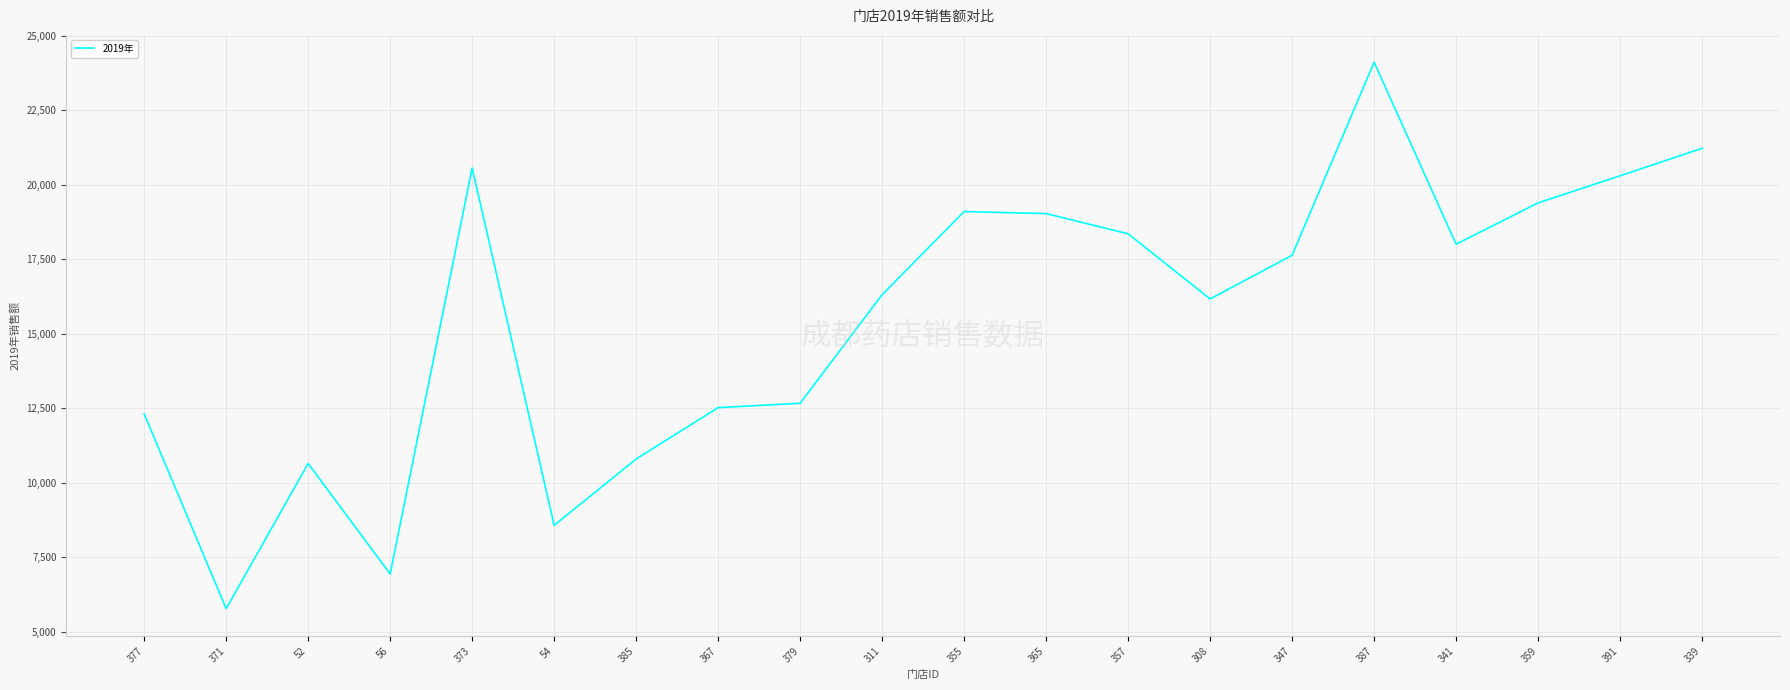

What position from the right is 355?

10